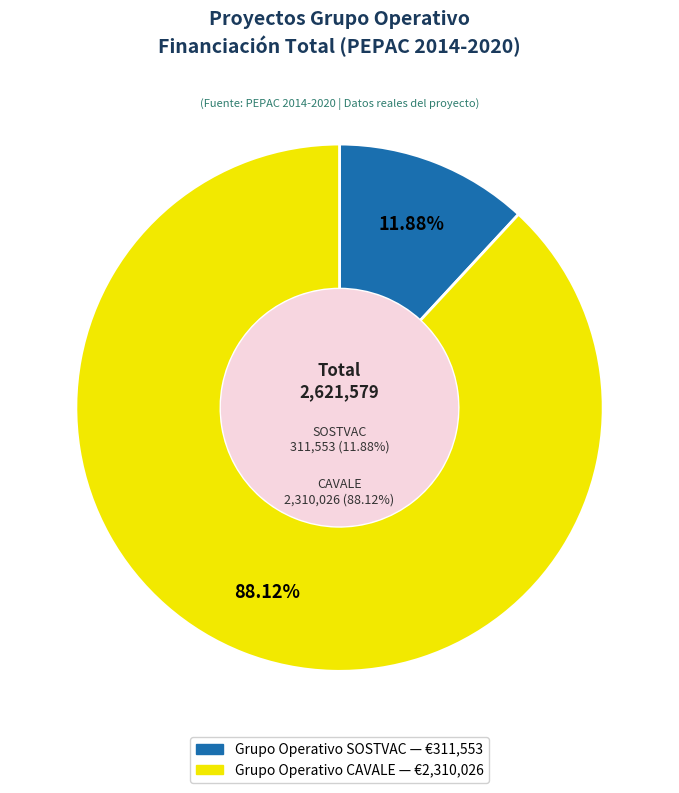

To the nearest percent, what percentage of the pie is Grupo Operativo SOSTVAC?

12%